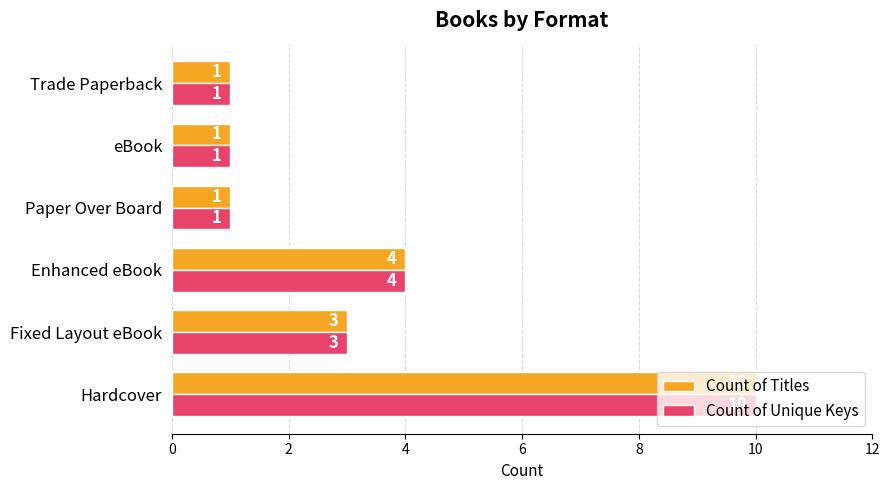

Count the number of data series in this chart.

2